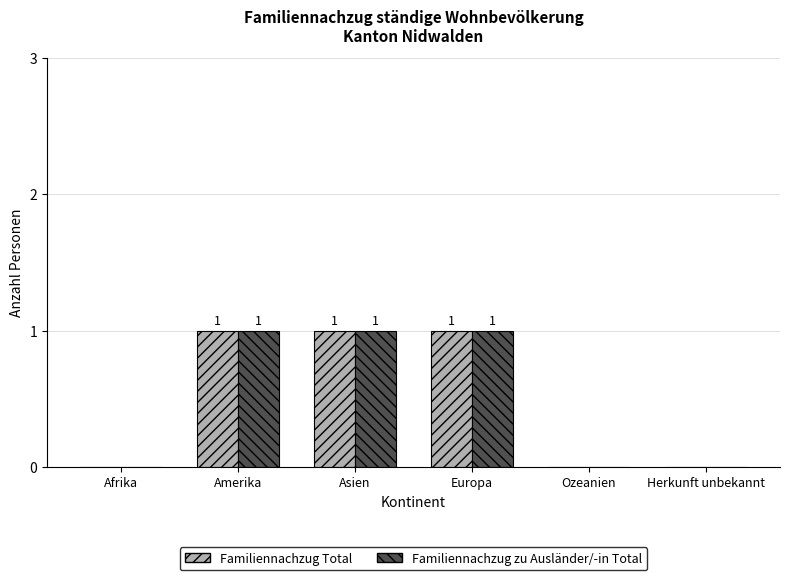

Is the value of Familiennachzug zu Ausländer/-in Total at Afrika greater than the value of Familiennachzug Total at Europa?

No